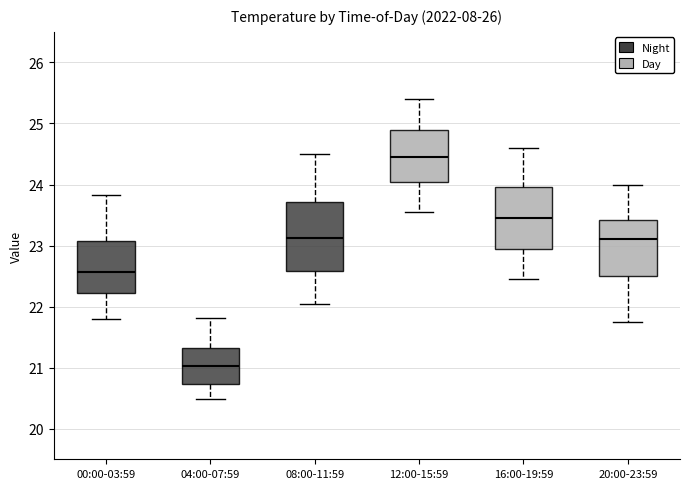

Reading left to right, transcribe this box plot: for each box, give where its median line is, the range the box spans, and where its two whiskers end, as read against the y-axis. The values are not printed on the chart, so give them approximately, as read against the axis.

00:00-03:59: median 22.6, box 22.2 to 23.1, whiskers 21.8 to 23.8
04:00-07:59: median 21.0, box 20.7 to 21.3, whiskers 20.5 to 21.8
08:00-11:59: median 23.1, box 22.6 to 23.7, whiskers 22.1 to 24.5
12:00-15:59: median 24.5, box 24.0 to 24.9, whiskers 23.6 to 25.4
16:00-19:59: median 23.5, box 23.0 to 24.0, whiskers 22.5 to 24.6
20:00-23:59: median 23.1, box 22.5 to 23.4, whiskers 21.8 to 24.0